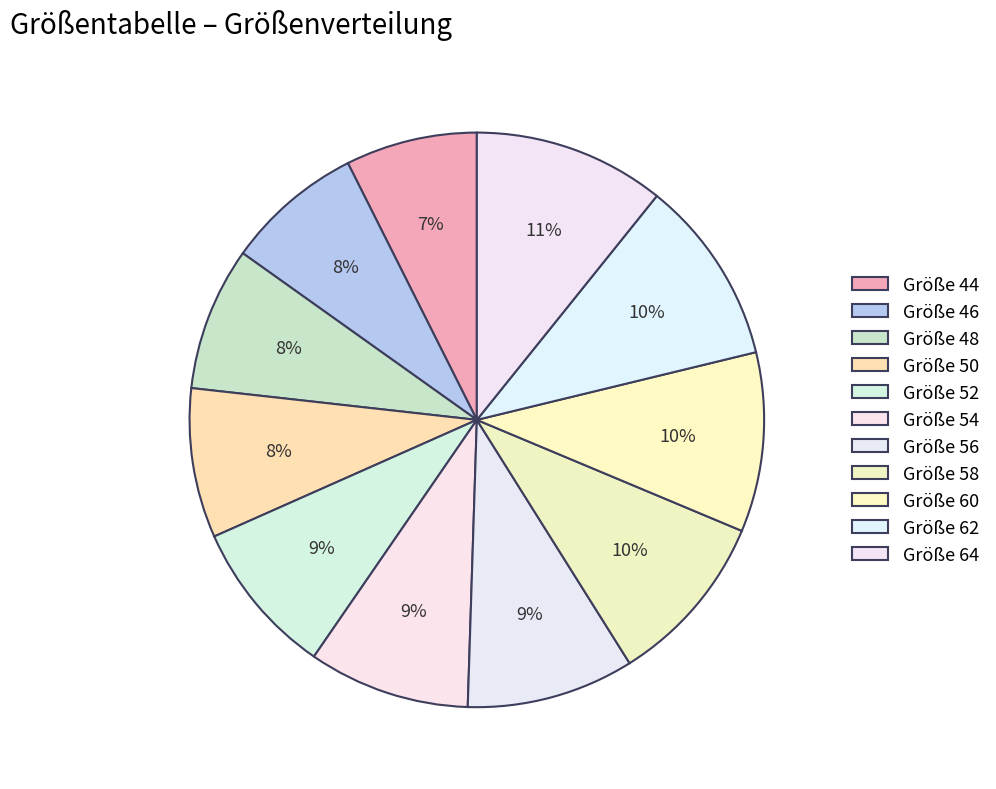

Is there any slice that represents more than half of the pie?

No